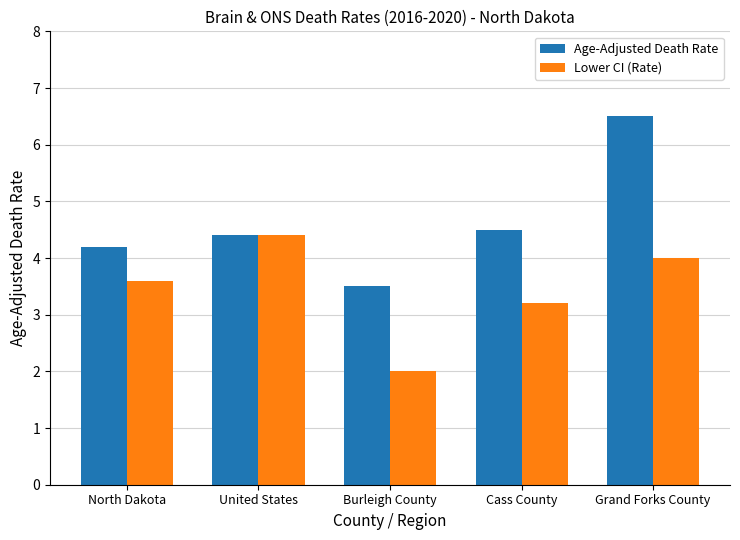

What is the difference between the second highest and second lowest values in the Age-Adjusted Death Rate series?

0.3